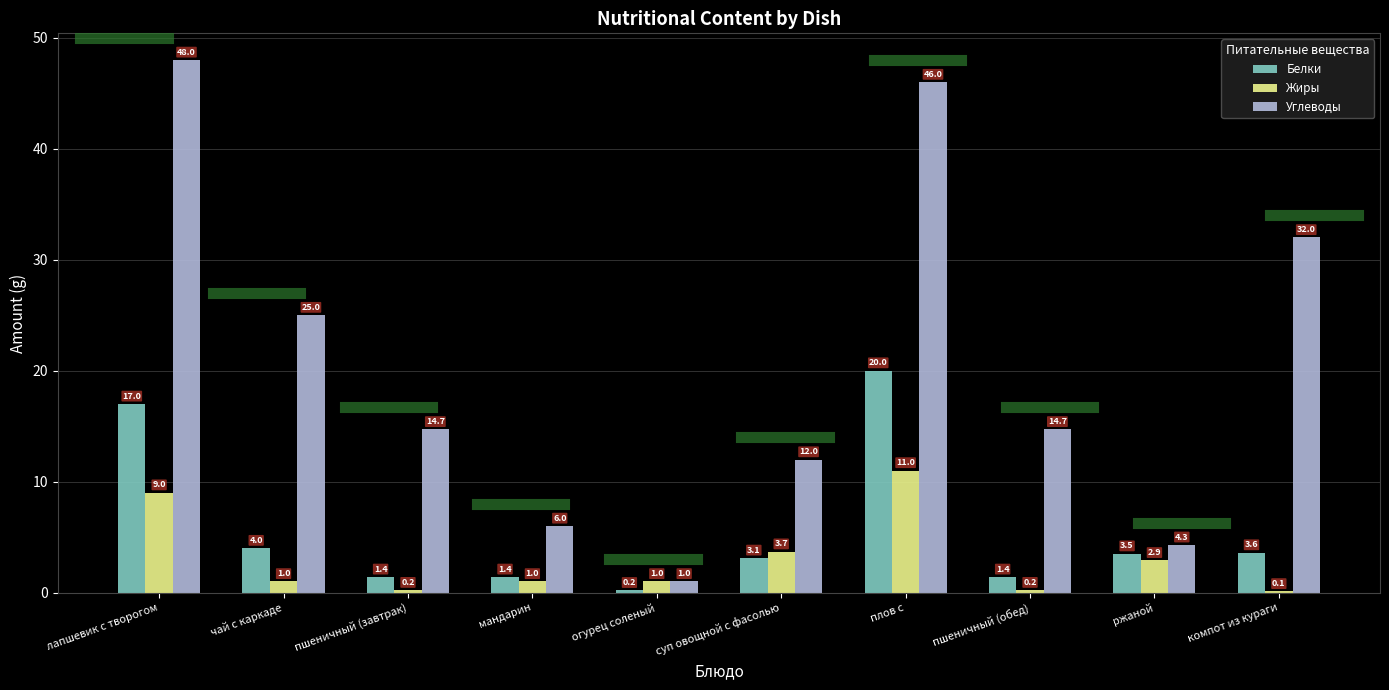

Where is Углеводы nearest to the value 24?

чай с каркаде